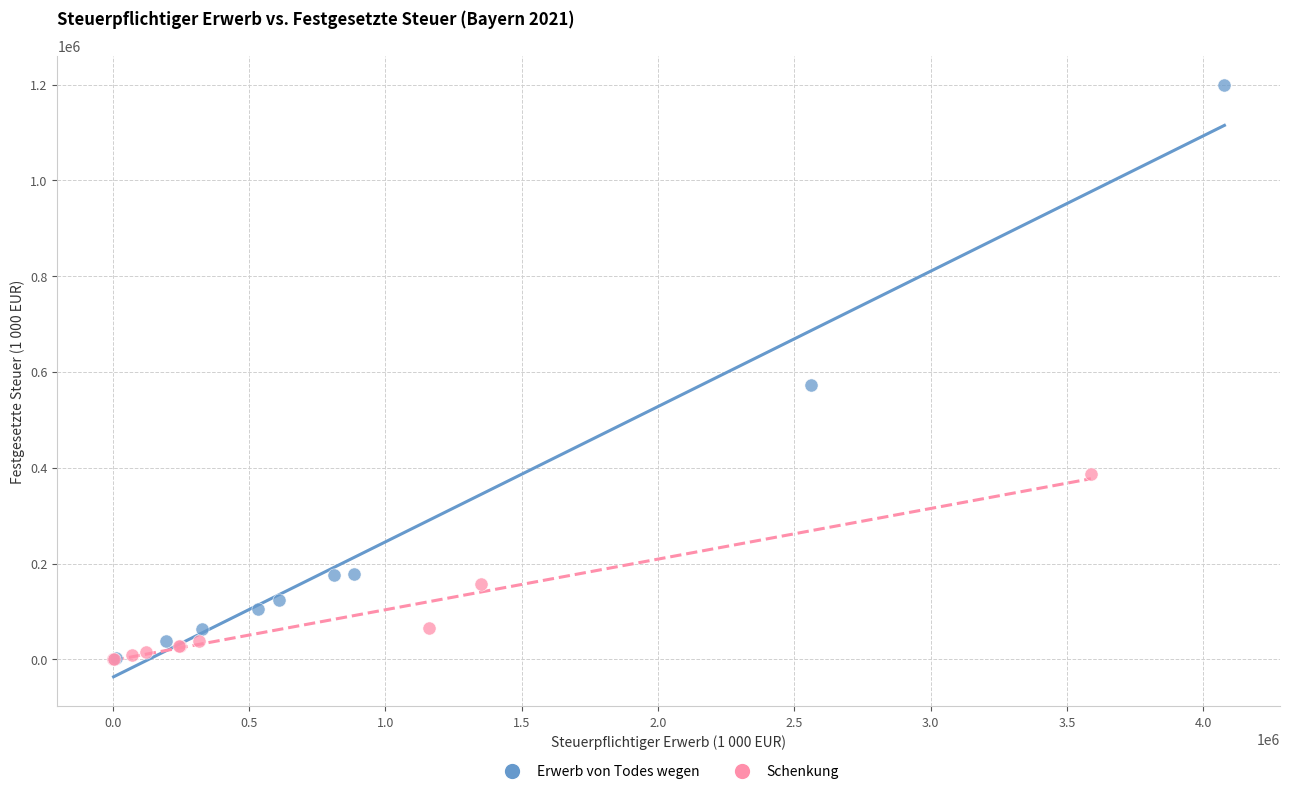

What are all the series names shown in the legend?

Erwerb von Todes wegen, Schenkung